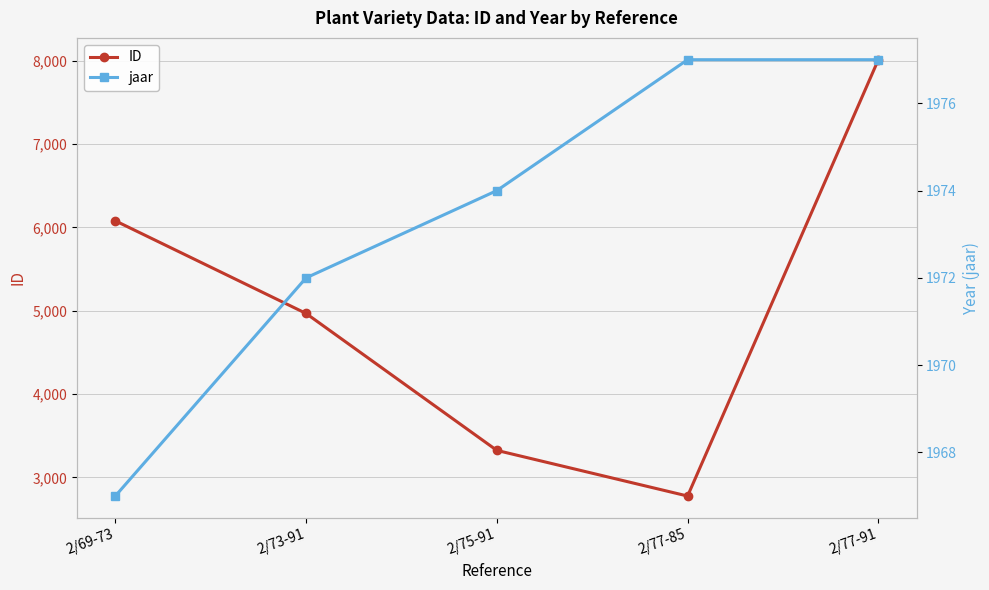

What is the label of the 1st point from the right?

2/77-91